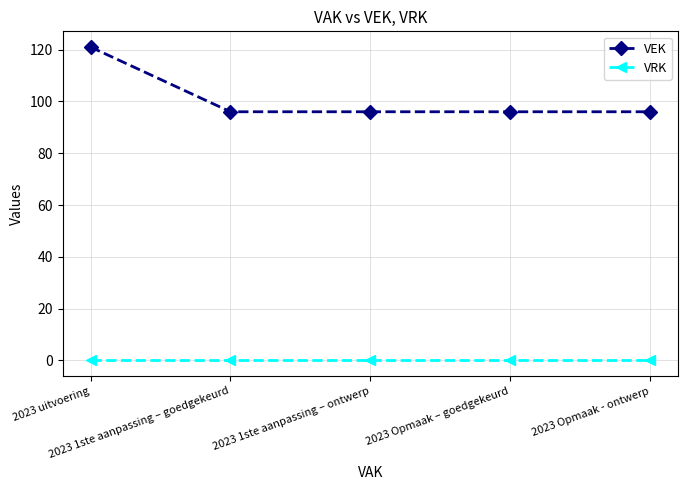

At 2023 1ste aanpassing – ontwerp, list the series in order from smallest to largest.

VRK, VEK